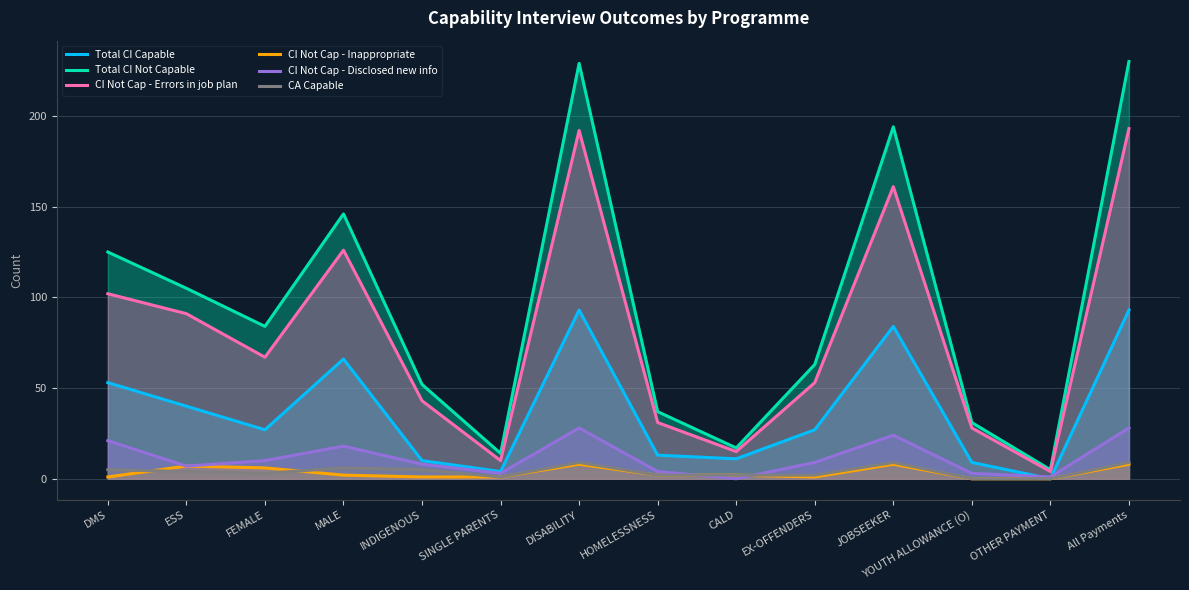

What is the difference between the maximum and minimum values in the Total CI Not Capable series?

225